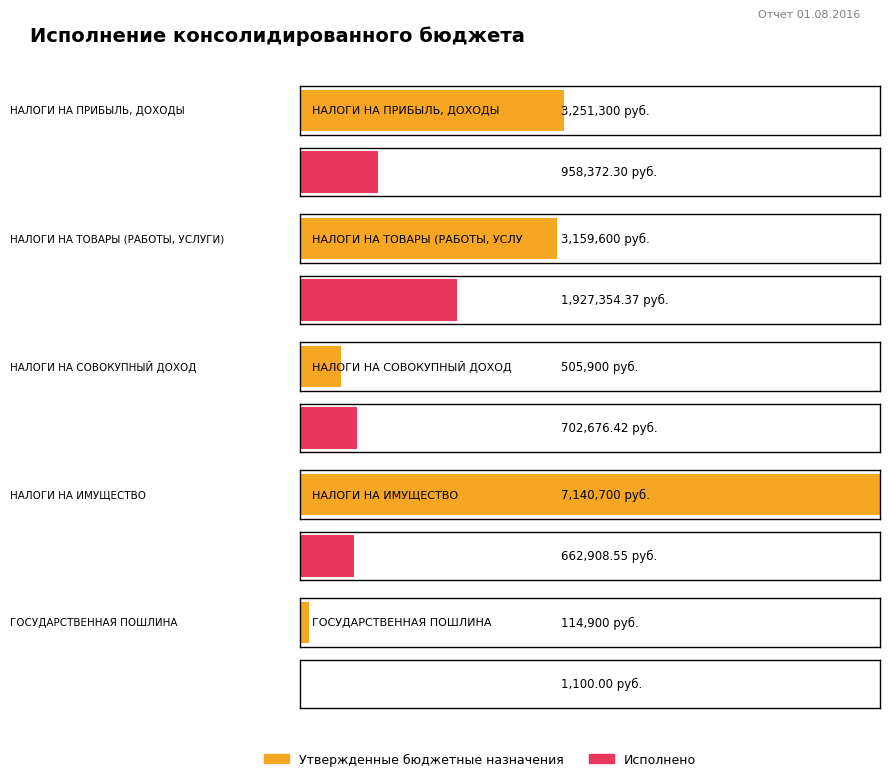

What is the value of the Исполнено bar at the 4th from the left?

662908.6